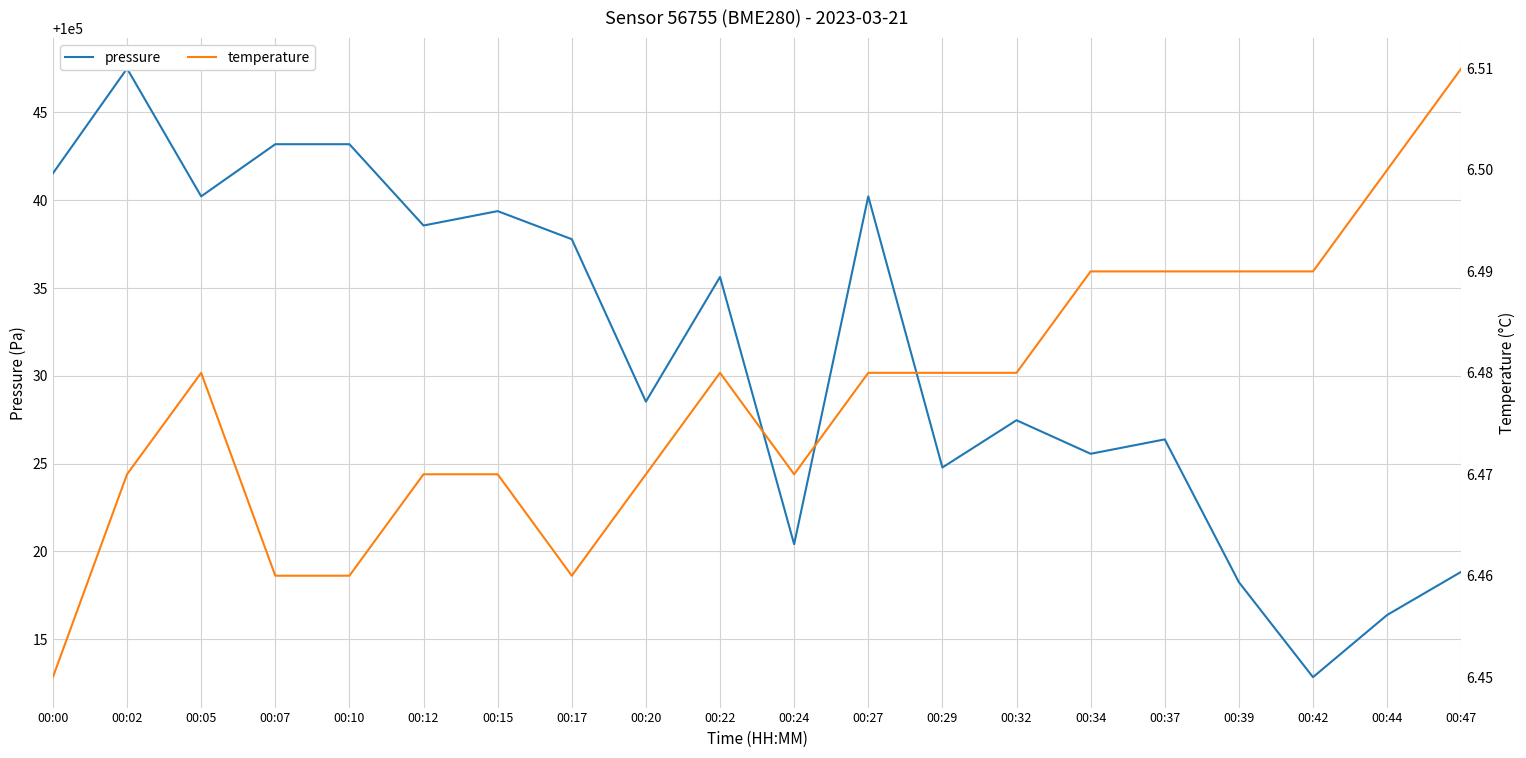

What is the spread (max minus min) of values at 00:22?

100029.2